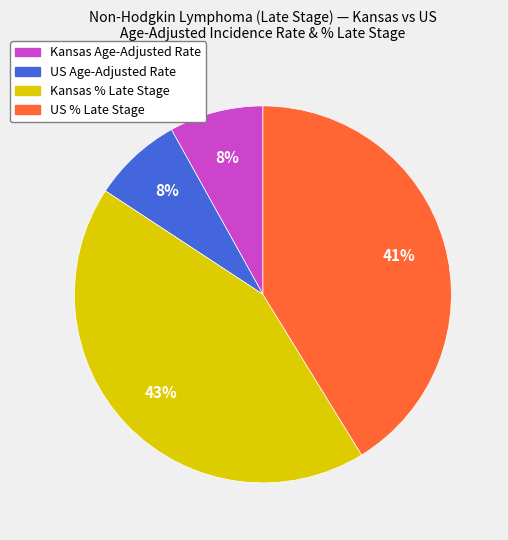

Is there a majority slice in this chart?

No